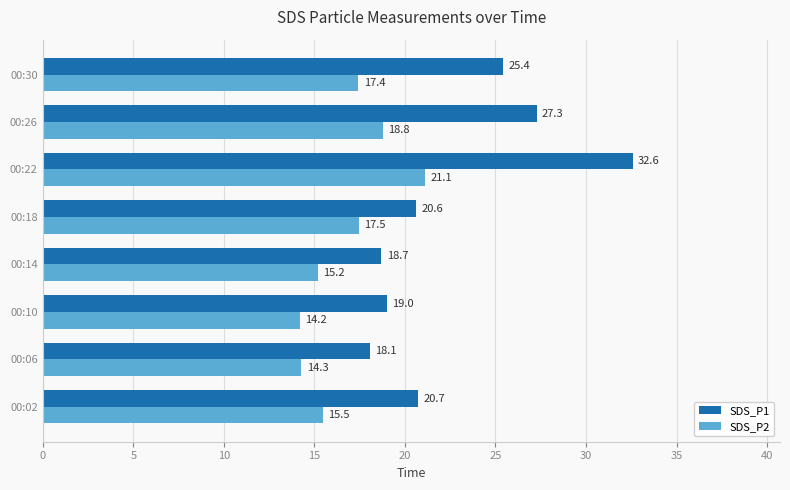

What is the difference between the maximum and second lowest values in the SDS_P1 series?

13.9